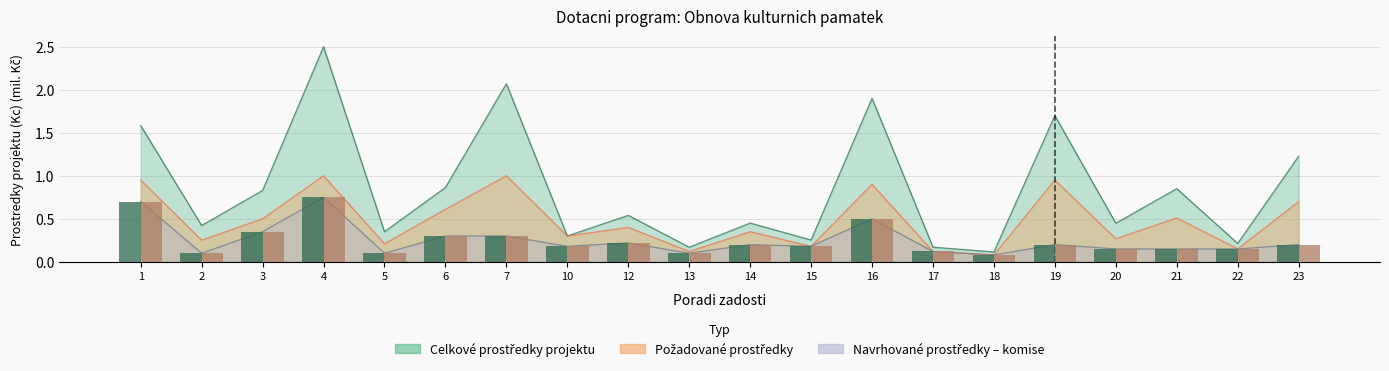

What is the spread (max minus min) of values at 21?

0.7